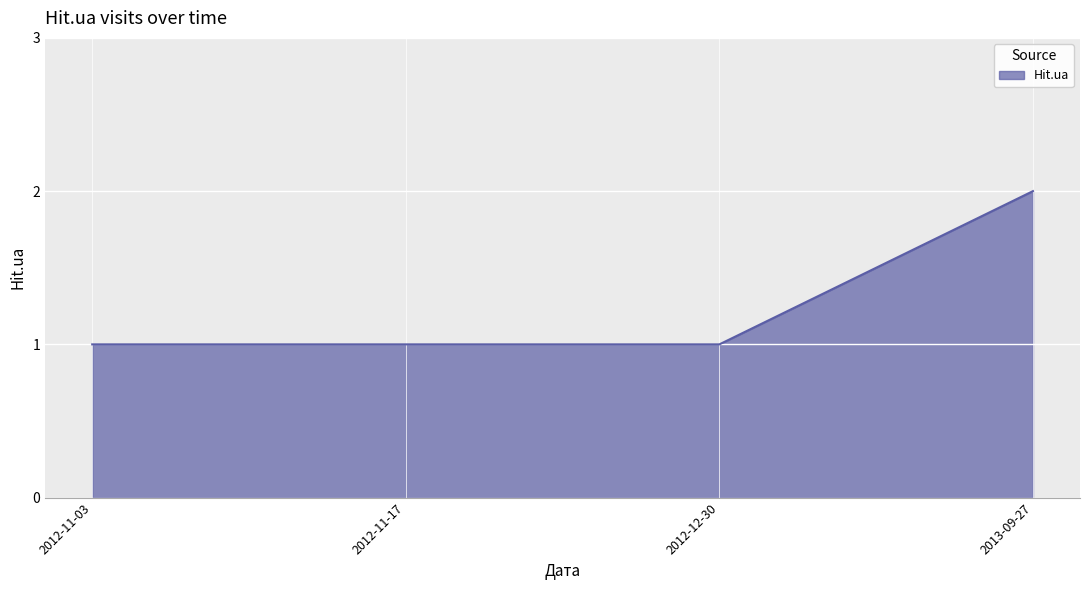

What position from the left is 2012-11-17?

2